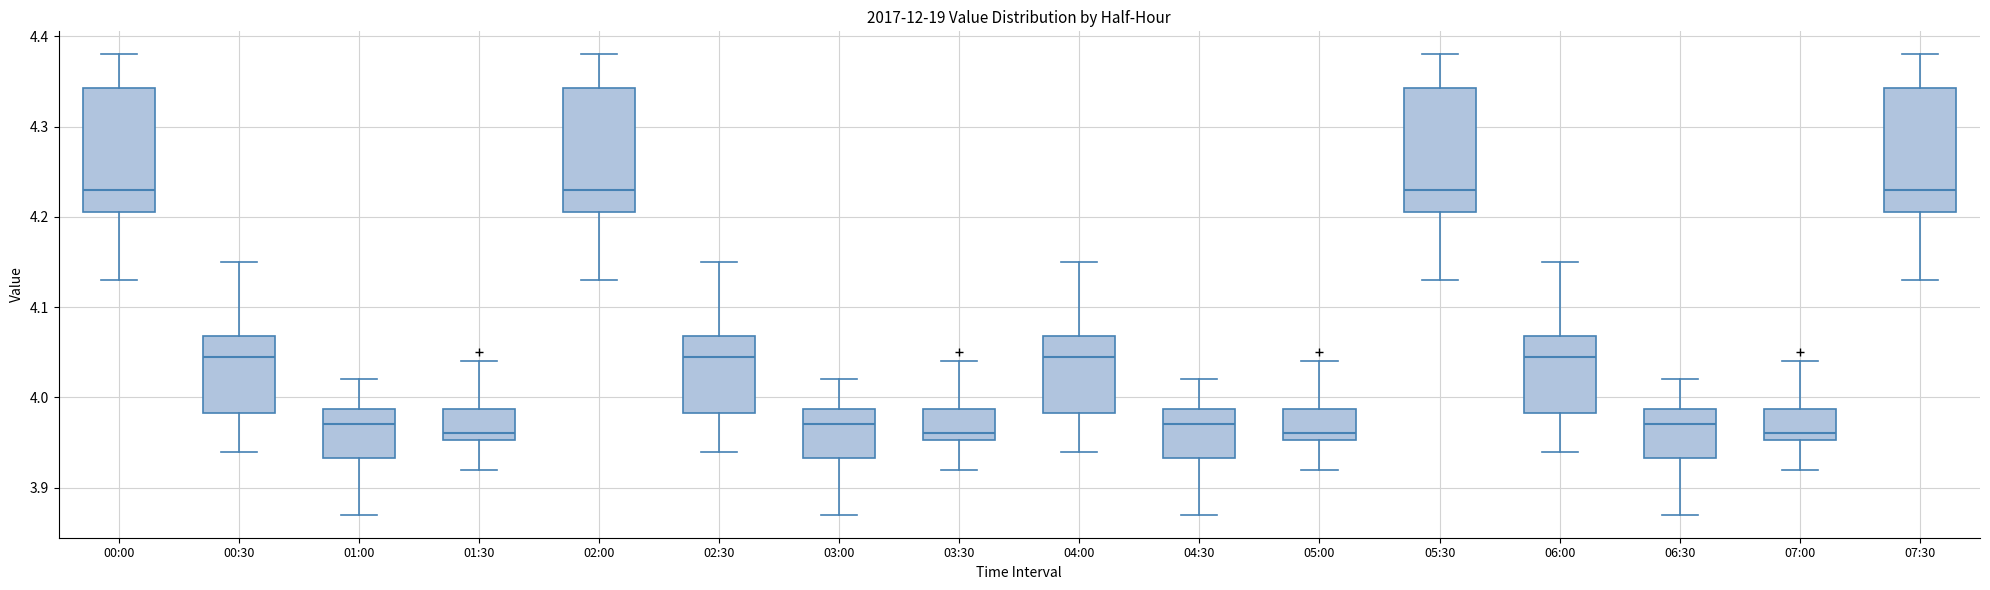

Where does the median line of the box for 07:30 sit on the y-axis? The values are not printed on the chart, so give them approximately, as read against the axis.

4.23